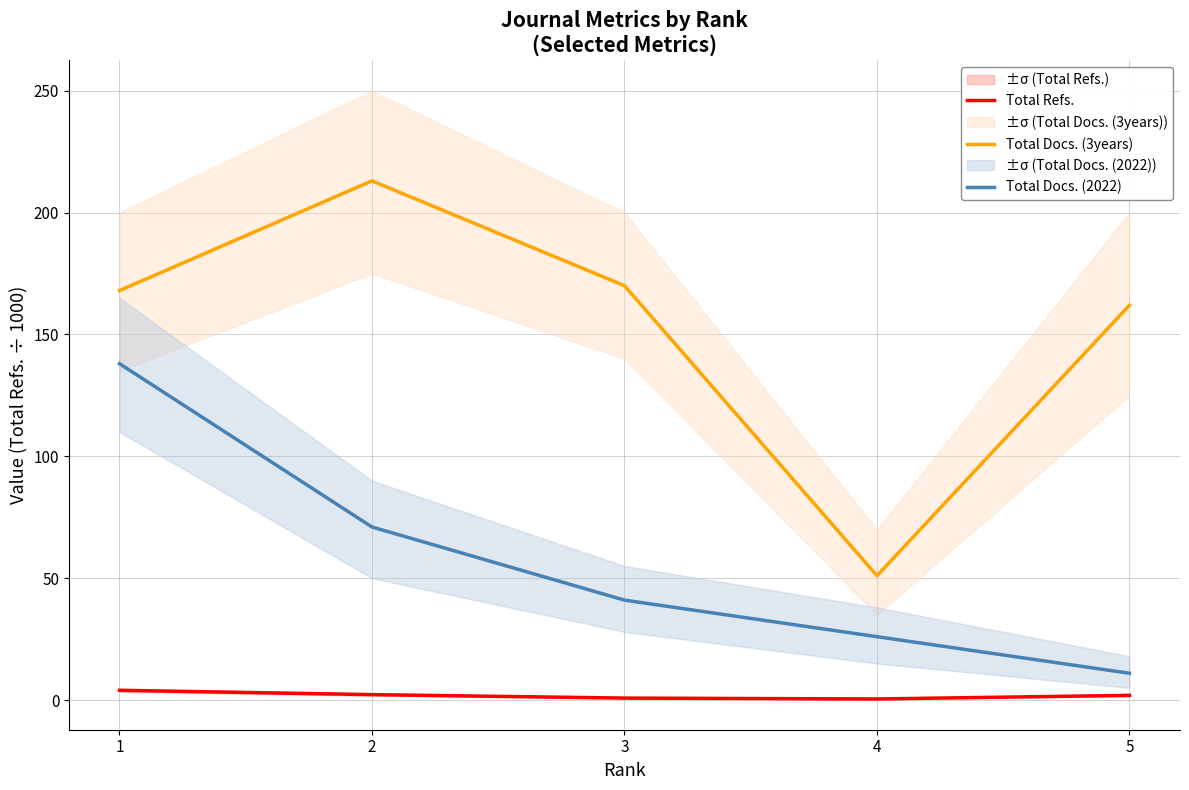

Does the chart have visible grid lines?

Yes